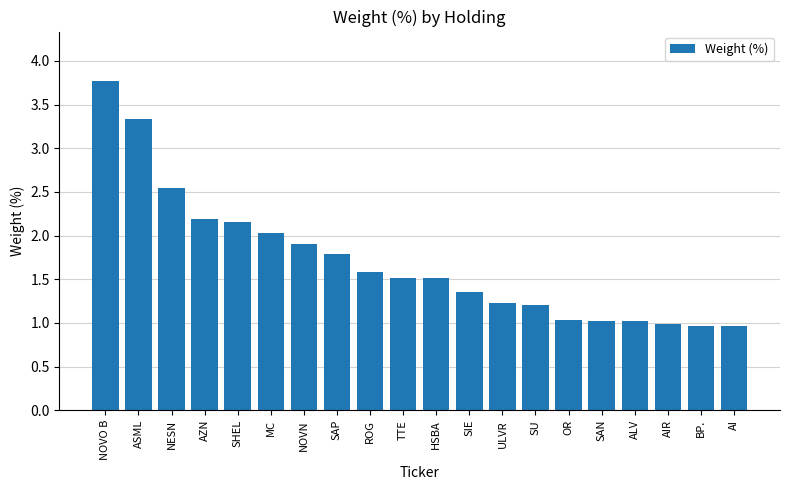

What is the minimum value shown in the chart?

1.0